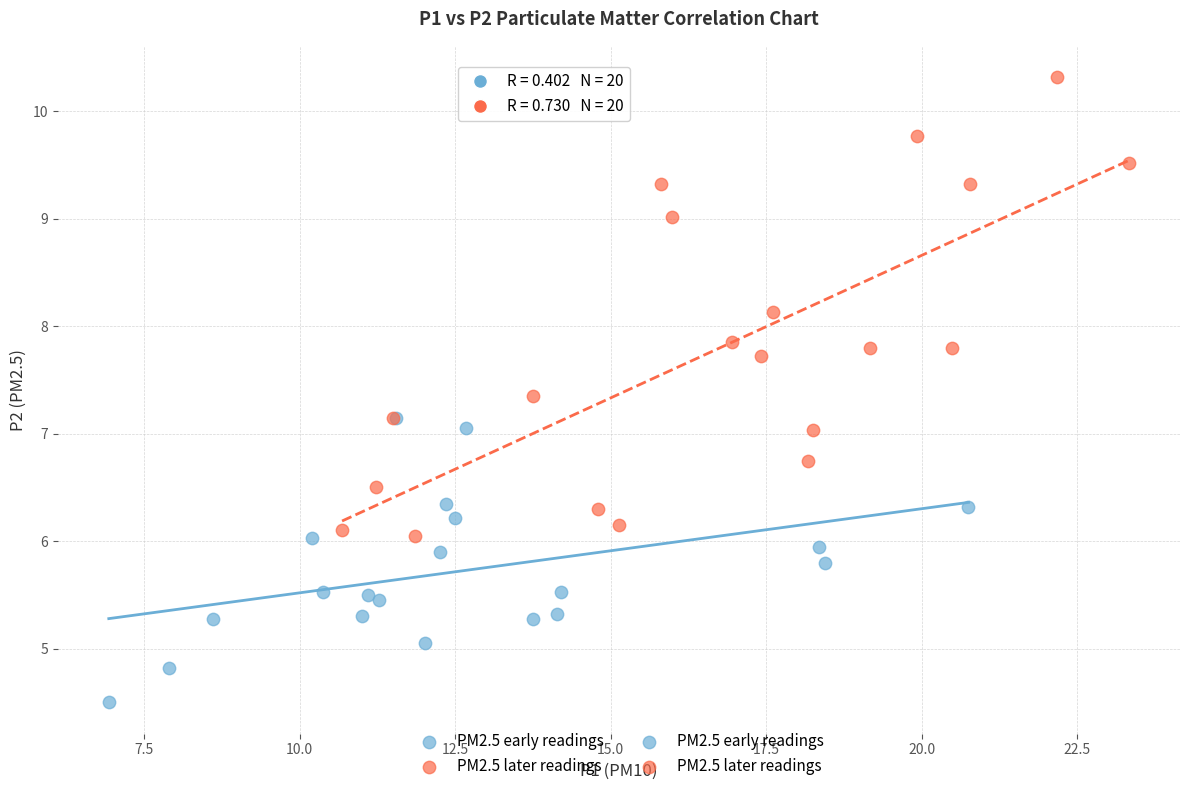

Which series has the largest Y range (max minus min)?

PM2.5 later readings